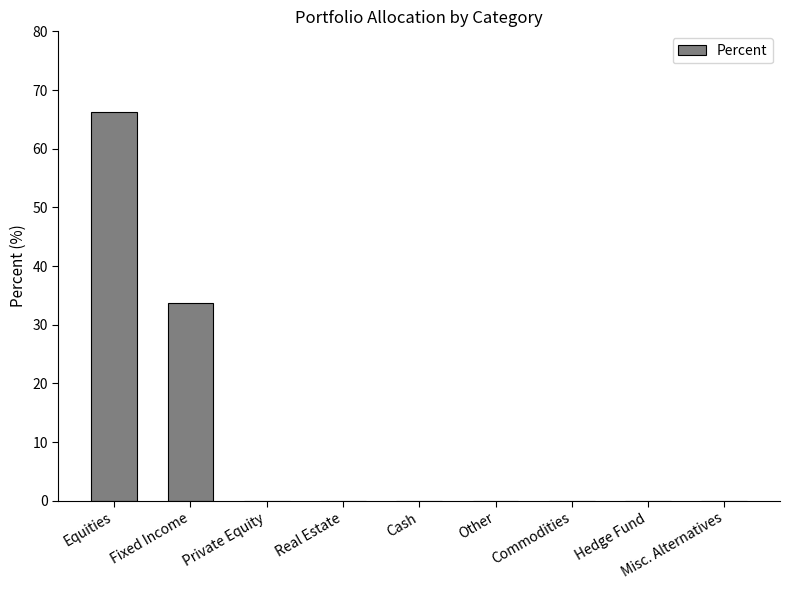

Reading right to left, extract all data points from this chart.

Misc. Alternatives=0.0	Hedge Fund=0.0	Commodities=0.0	Other=0.0	Cash=0.0	Real Estate=0.0	Private Equity=0.0	Fixed Income=33.8	Equities=66.2